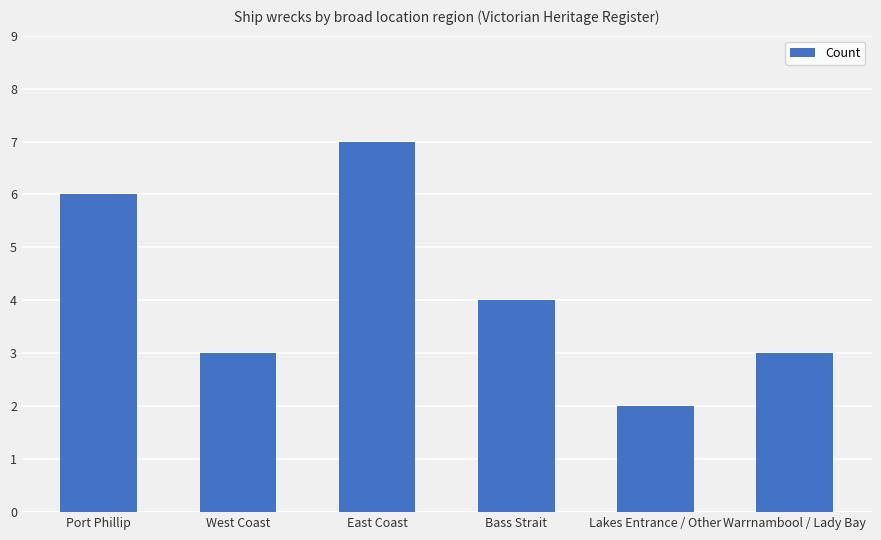

What is the difference between the values at Lakes Entrance / Other and Port Phillip?

4